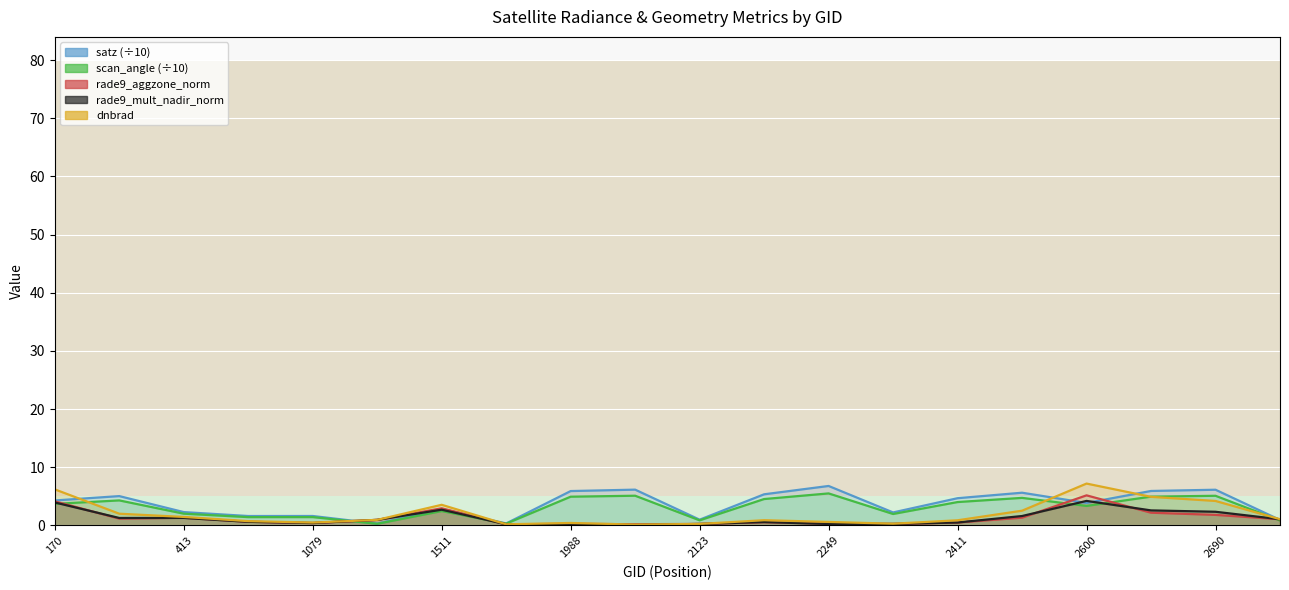

Does the chart display data point markers on the line(s)?

No